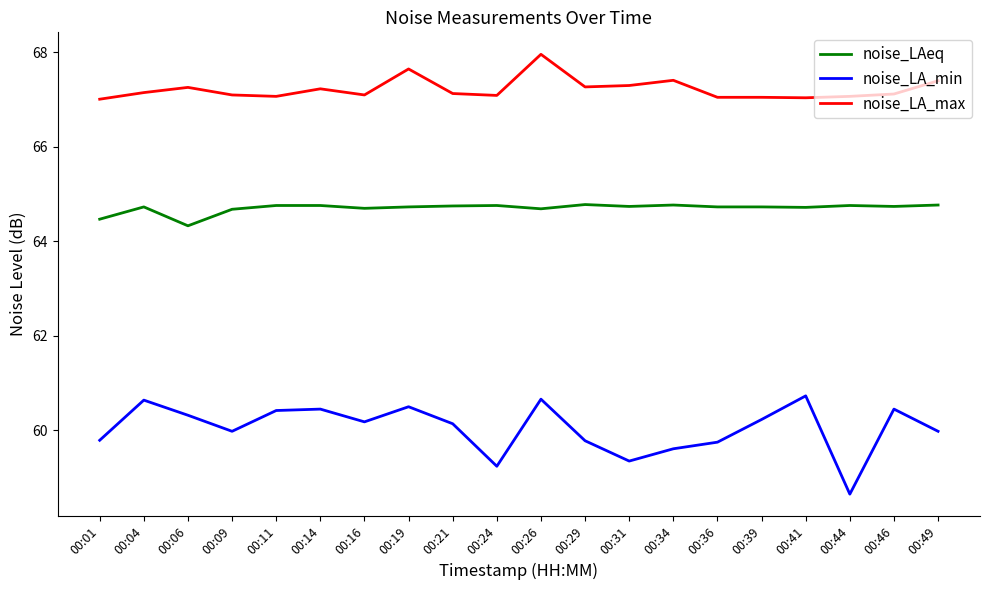

Which category has the highest value across all series?

00:26